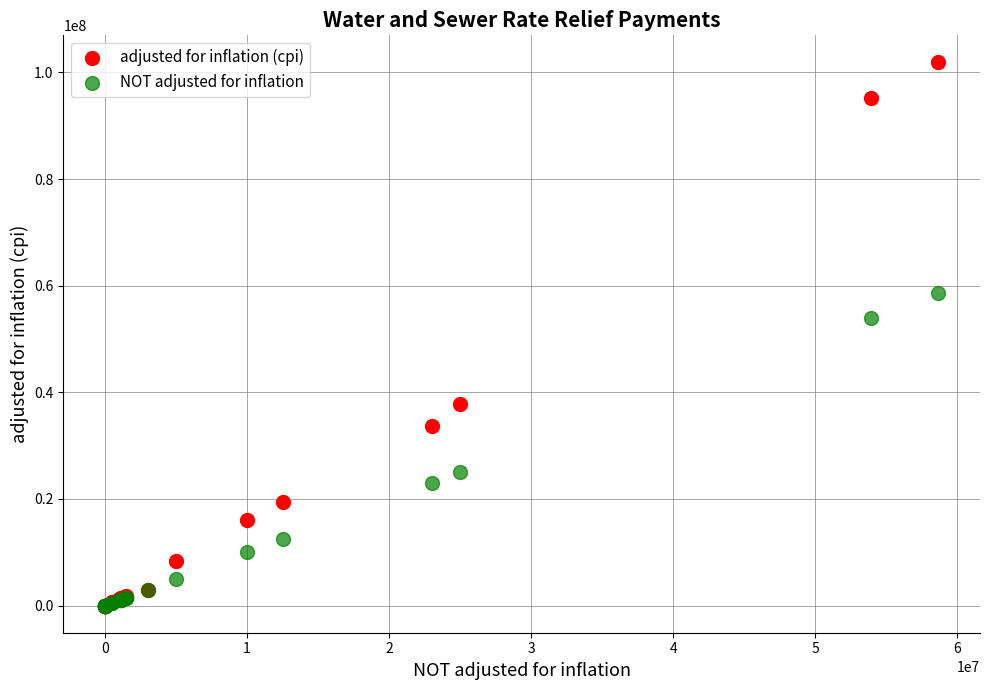

What are all the series names shown in the legend?

adjusted for inflation (cpi), NOT adjusted for inflation